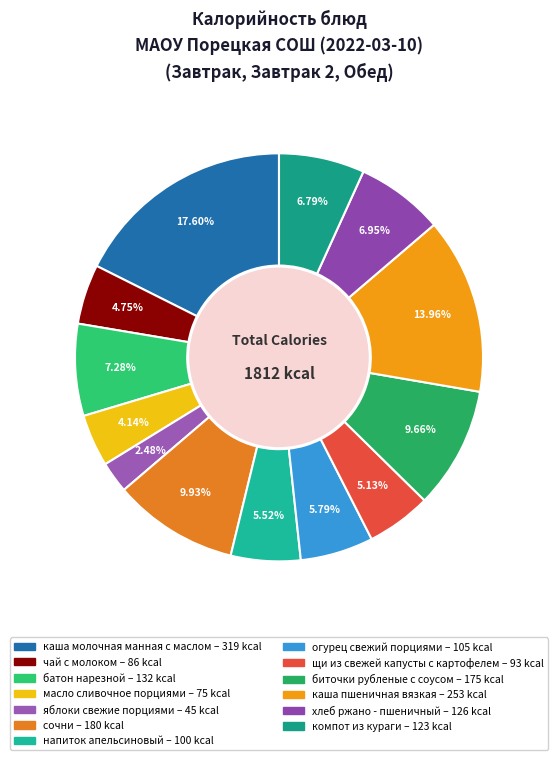

Between биточки рубленые с соусом and чай с молоком, which is larger?

биточки рубленые с соусом